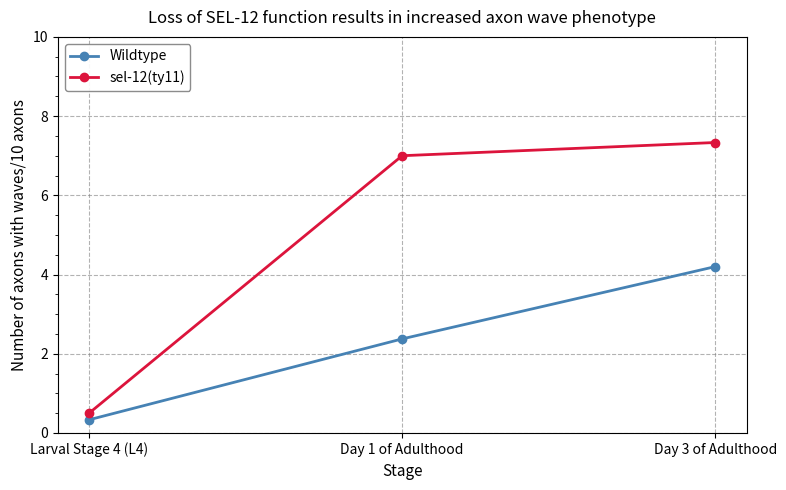

Reading left to right, transcribe all the data shown in this chart.

Wildtype: 0.3	2.4	4.2
sel-12(ty11): 0.5	7.0	7.3